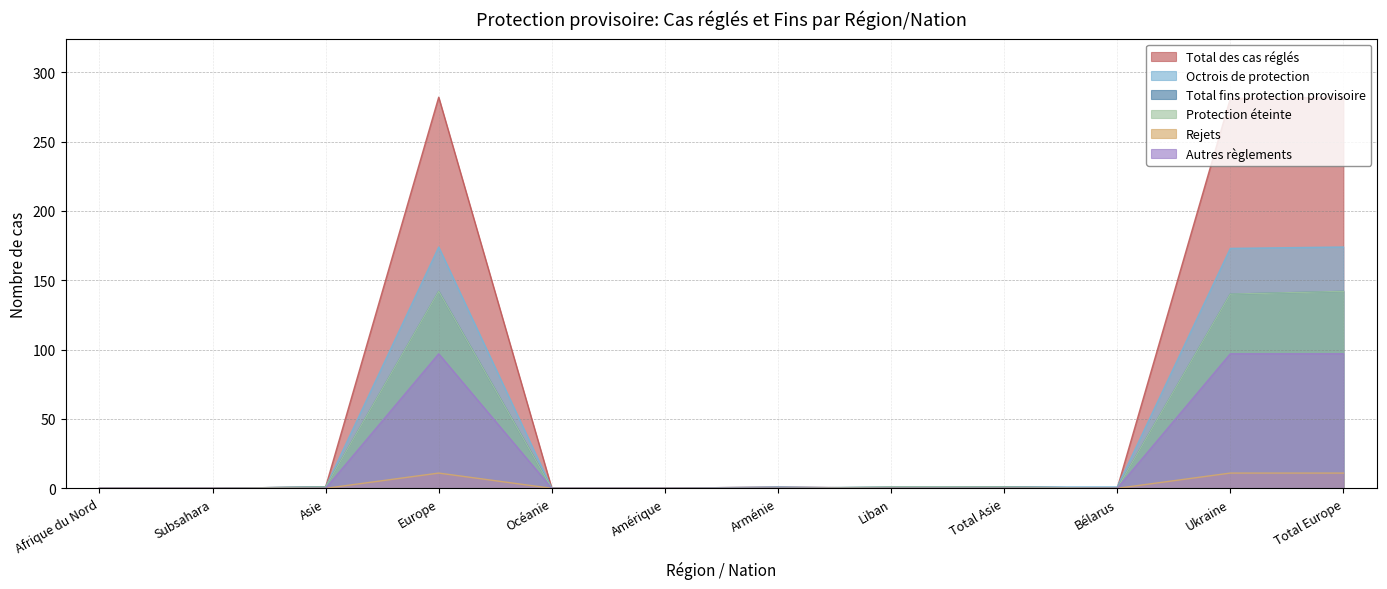

Reading left to right, what are all the values shown in this chart?

Total des cas réglés: 0	0	1	282	0	0	1	0	1	0	281	282
Octrois de protection: 0	0	1	174	0	0	1	0	1	1	173	174
Total fins protection provisoire: 0	0	1	142	0	0	0	1	1	0	140	142
Protection éteinte: 0	0	1	142	0	0	0	1	1	0	140	142
Rejets: 0	0	0	11	0	0	0	0	0	0	11	11
Autres règlements: 0	0	0	97	0	0	0	0	0	0	97	97